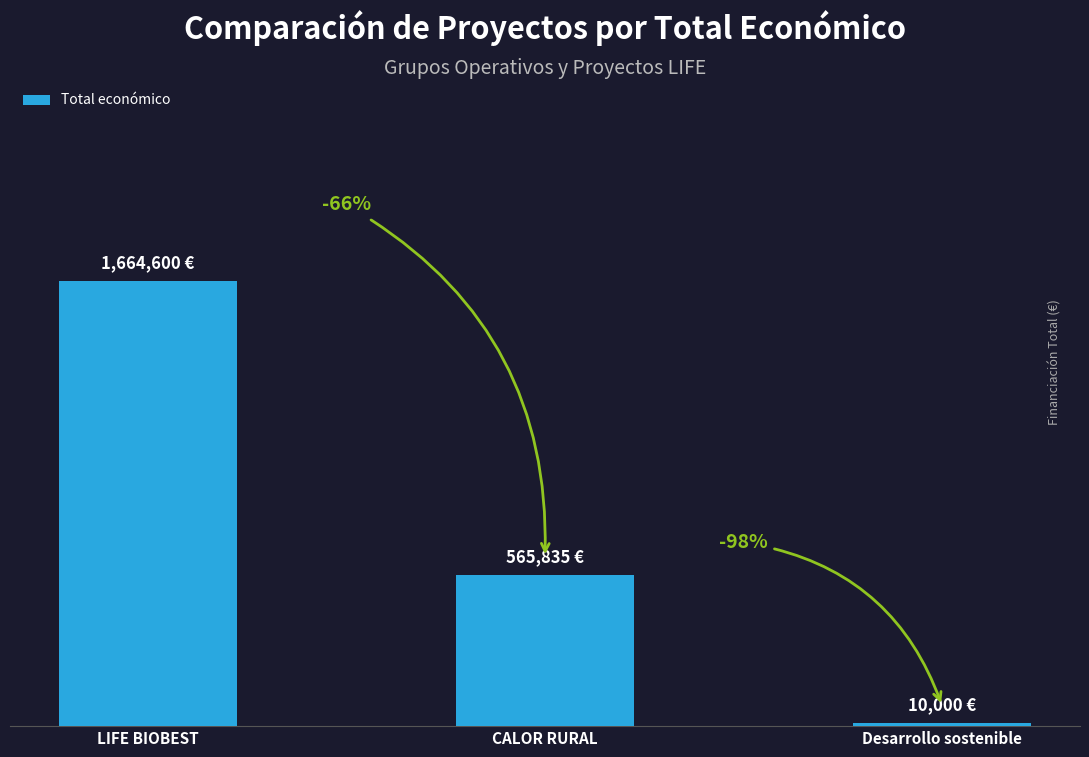

Are the bars horizontal?

No